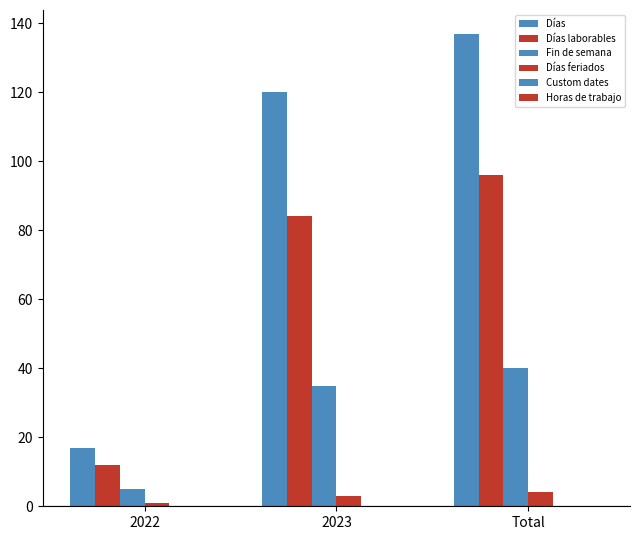

Where is Fin de semana nearest to the value 22?

2023